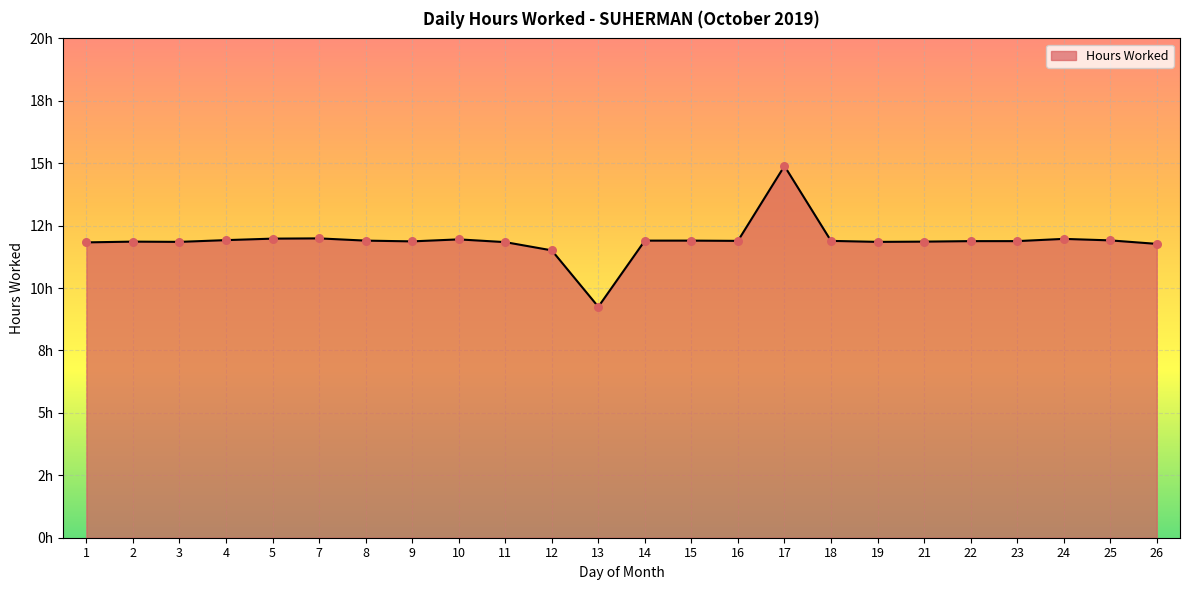

Approximately how many times larger is the value at 4 compared to 23?

1.0